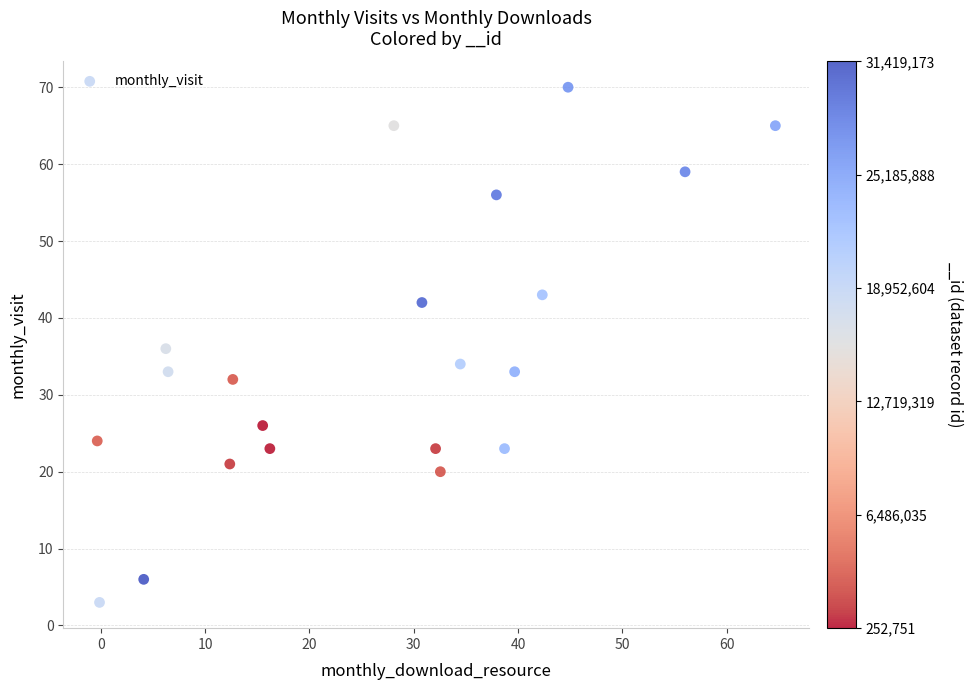

What is the range of Y values (max minus min)?

67